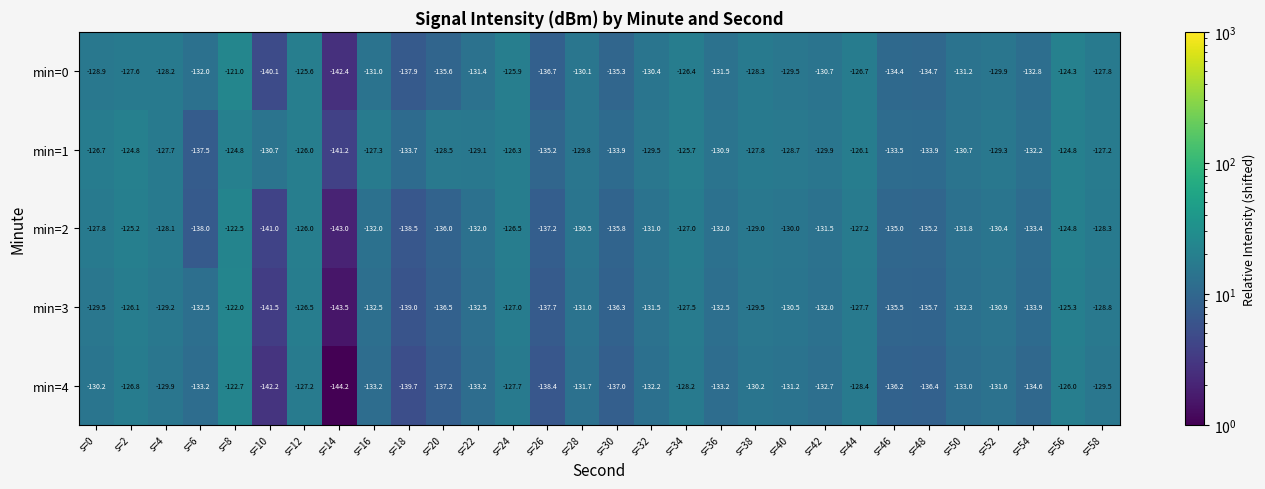

What is the total value across all series at s=44?

-636.1